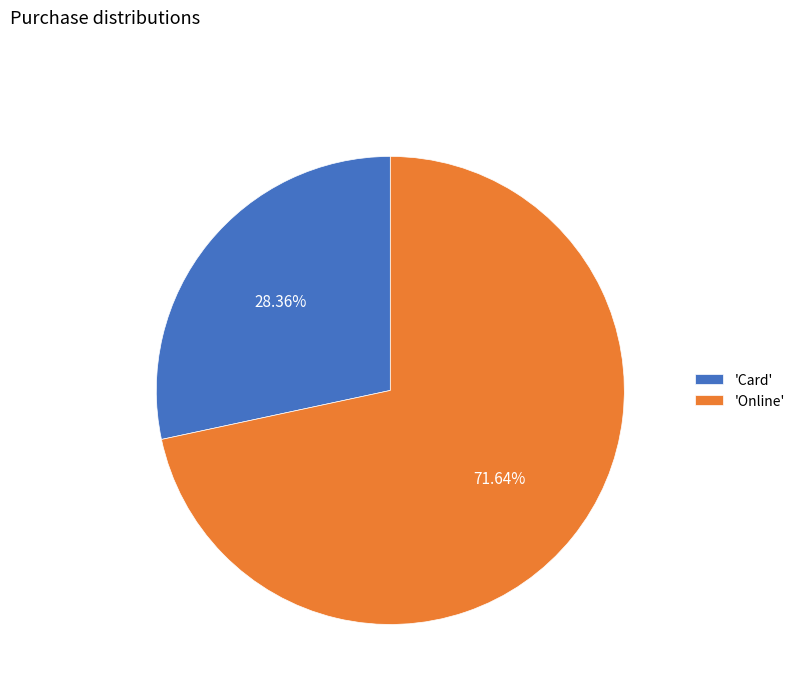

Count the number of slices in the pie.

2